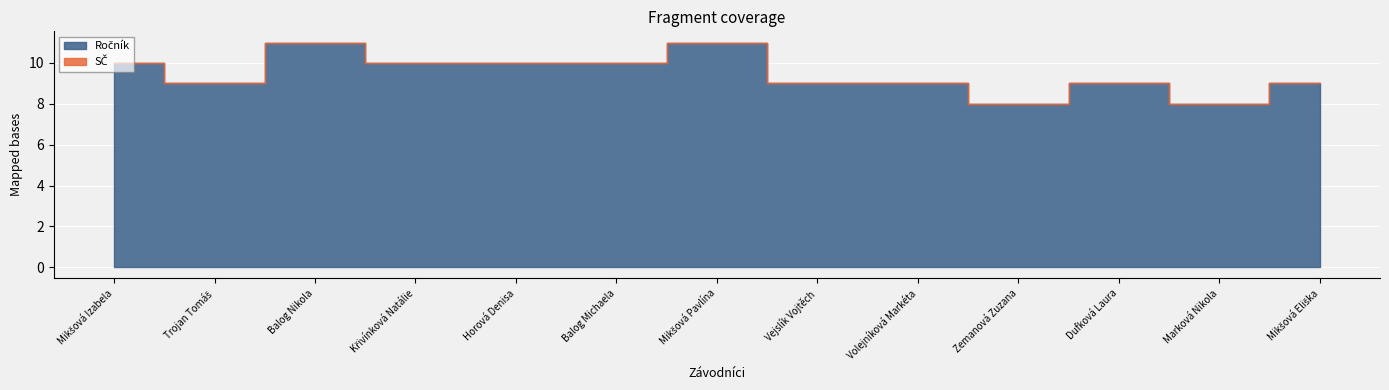

Is it true that SČ equals 0 at Balog Nikola?

True